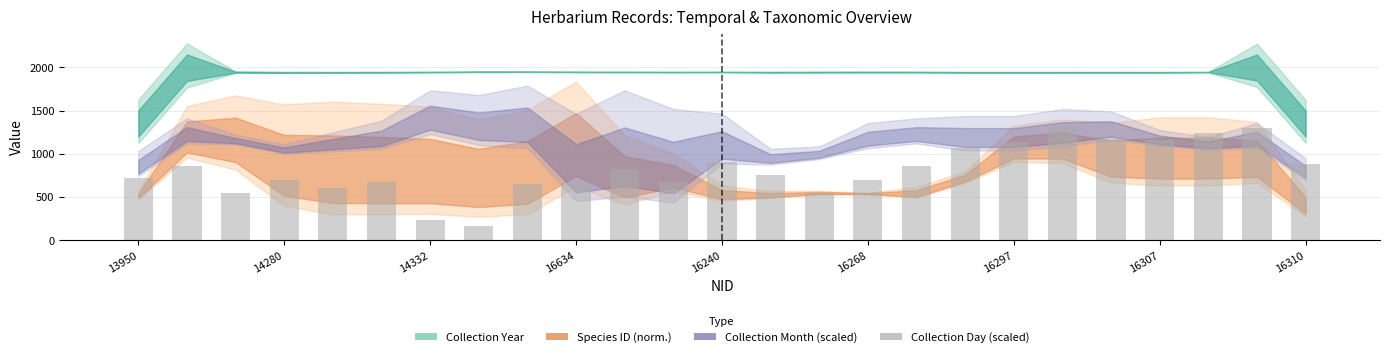

What is the maximum value shown in the chart?

1300.7